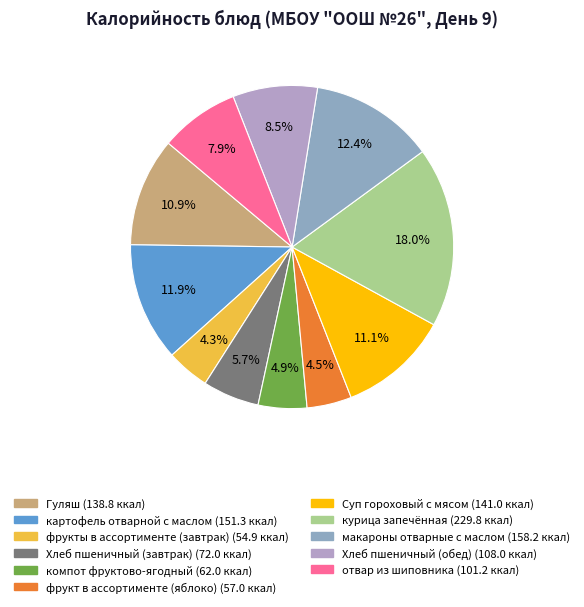

How many slices are in this pie chart?

11